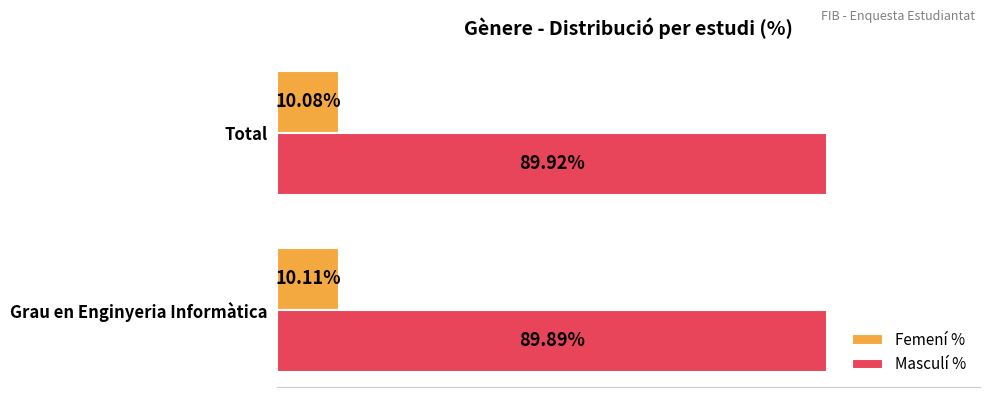

Where is Femení % nearest to the value 10?

Total